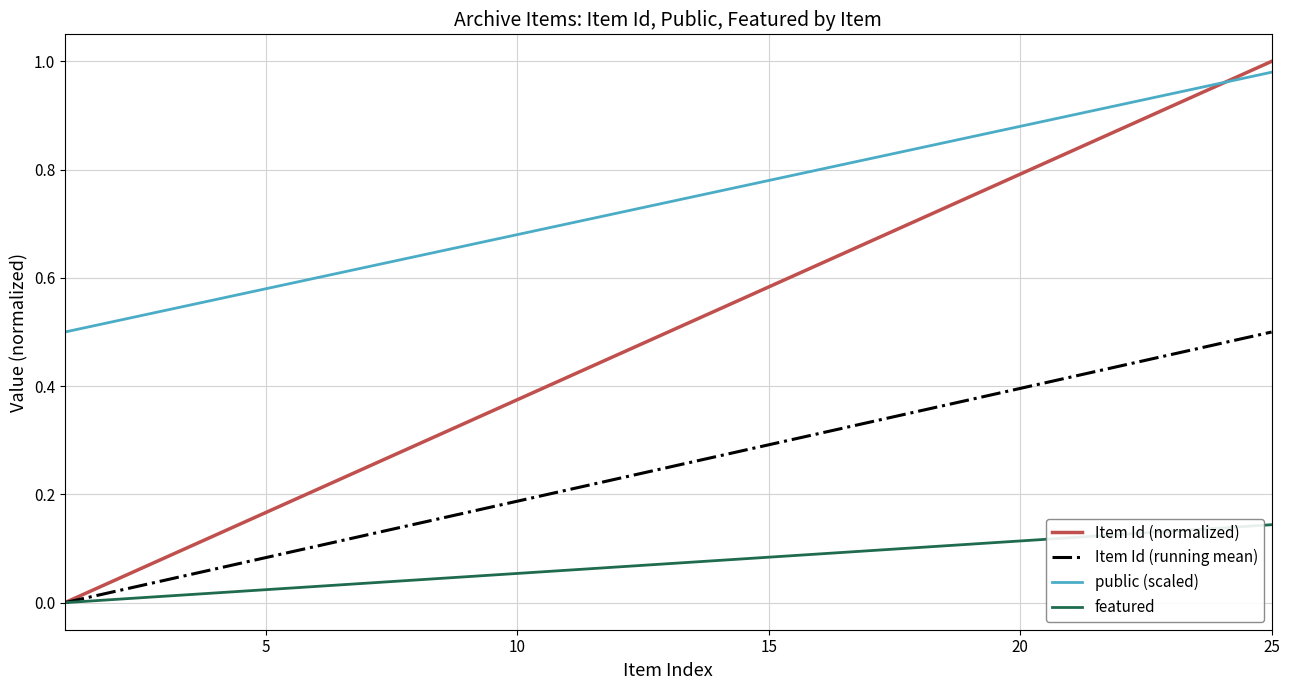

True or false: public (scaled) and Item Id (running mean) intersect in this chart.

False